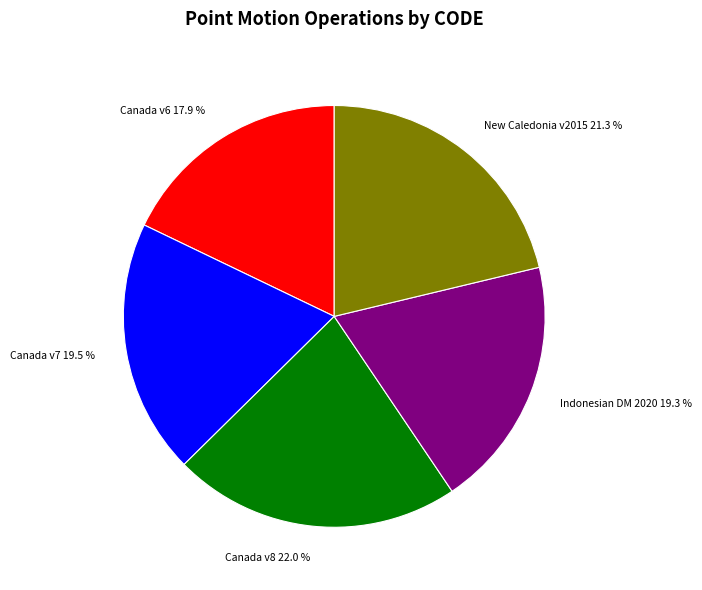

Is there a majority slice in this chart?

No